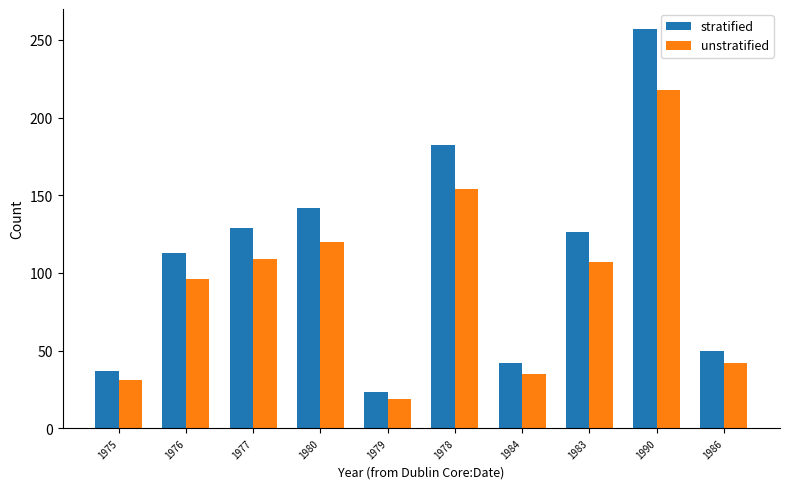

What is the difference between the unstratified values at 1979 and 1984?

16